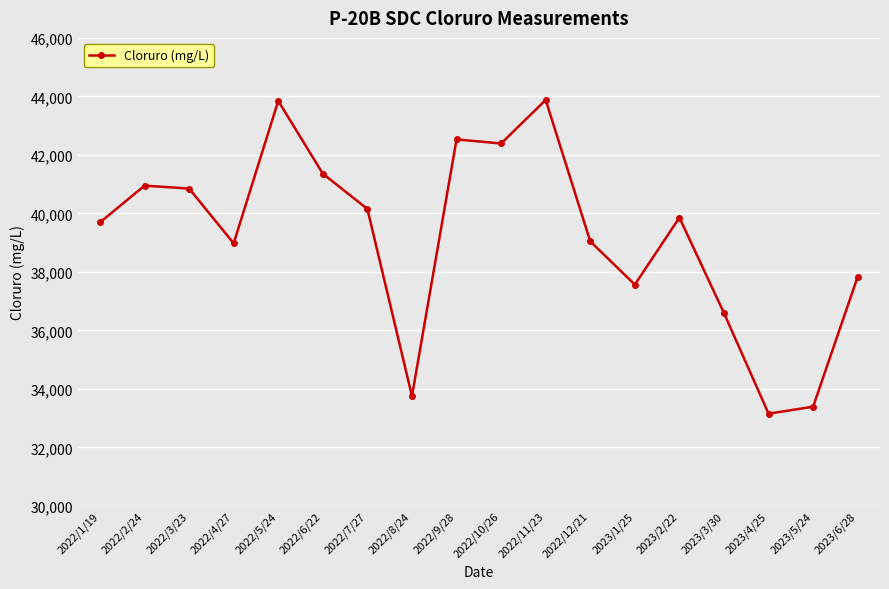

What is the label of the 18th point from the left?

2023/6/28